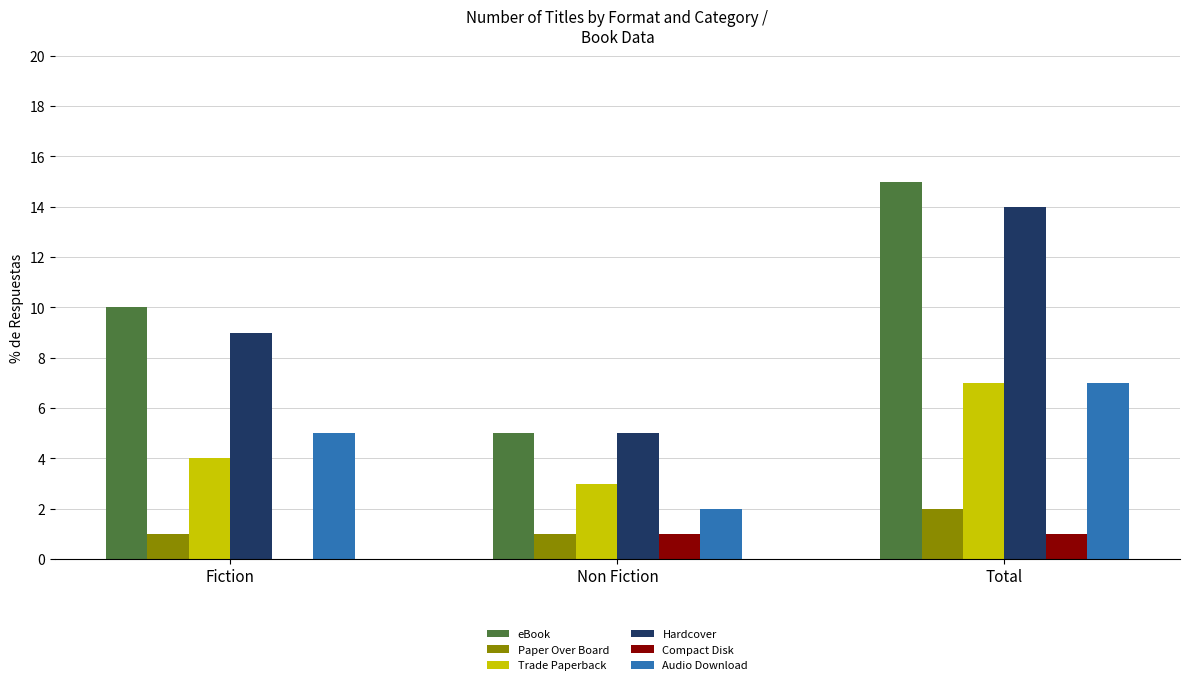

Which category has the highest value in the Audio Download series?

Total